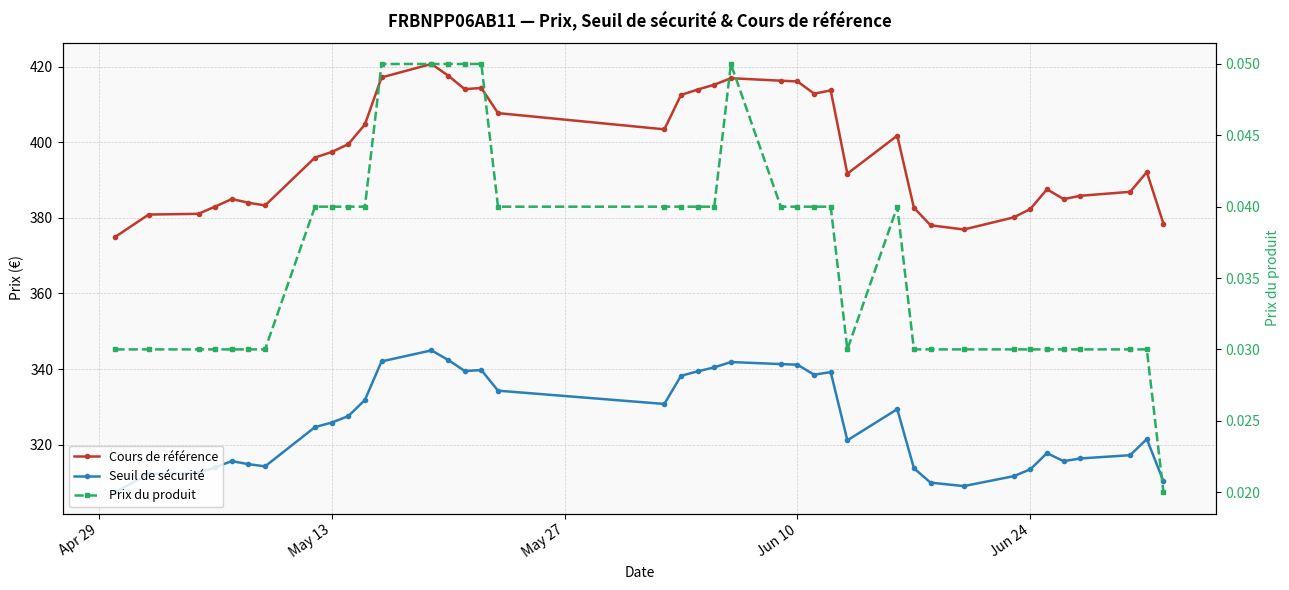

What is the sum of all Seuil de sécurité values?

12702.7